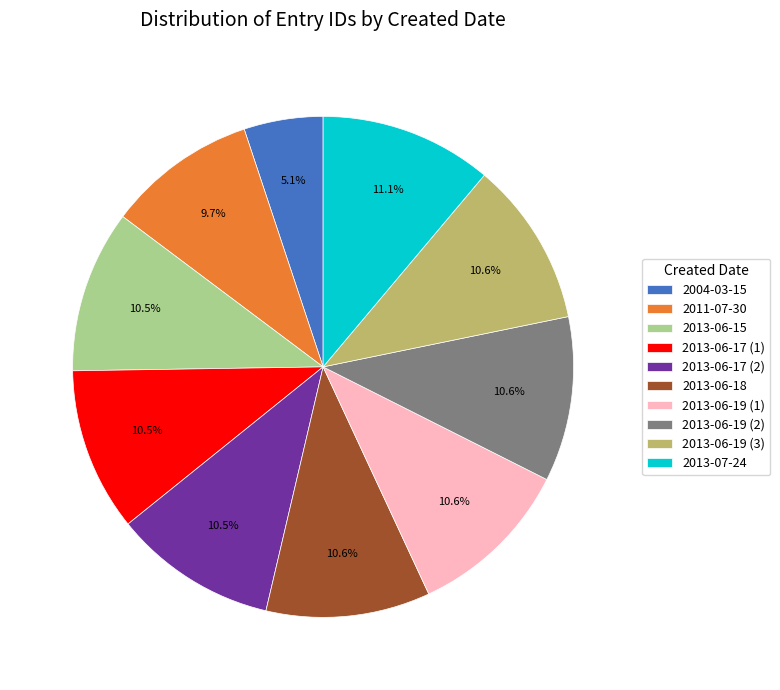

Is there any slice that represents more than half of the pie?

No